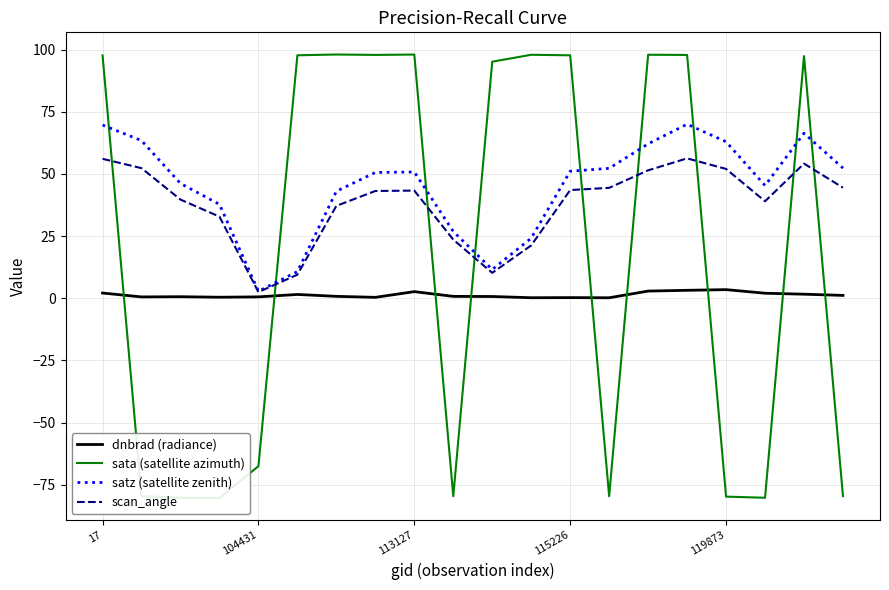

What is the lowest value of the scan_angle series?

2.5